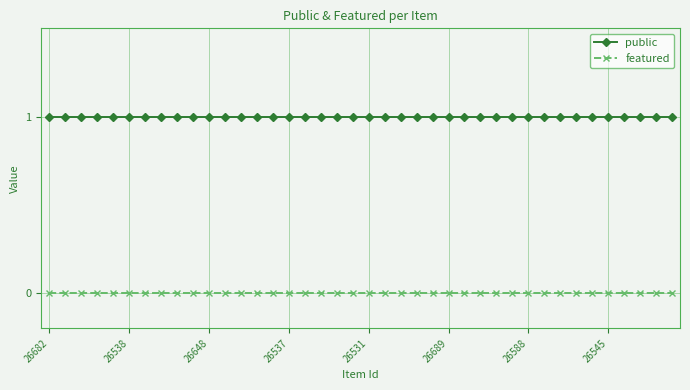

Does the chart have visible grid lines?

Yes